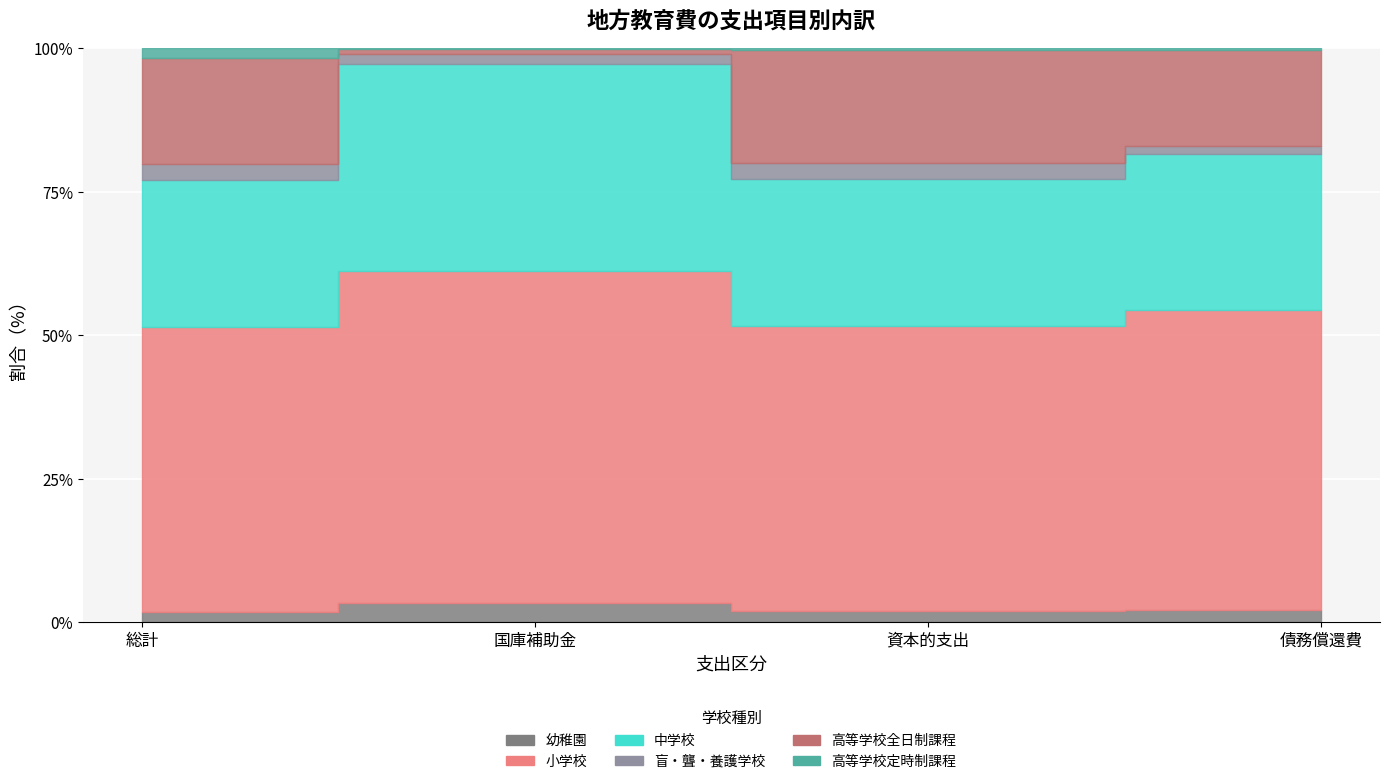

At how many categories does at least one series exceed 2217278284?

1